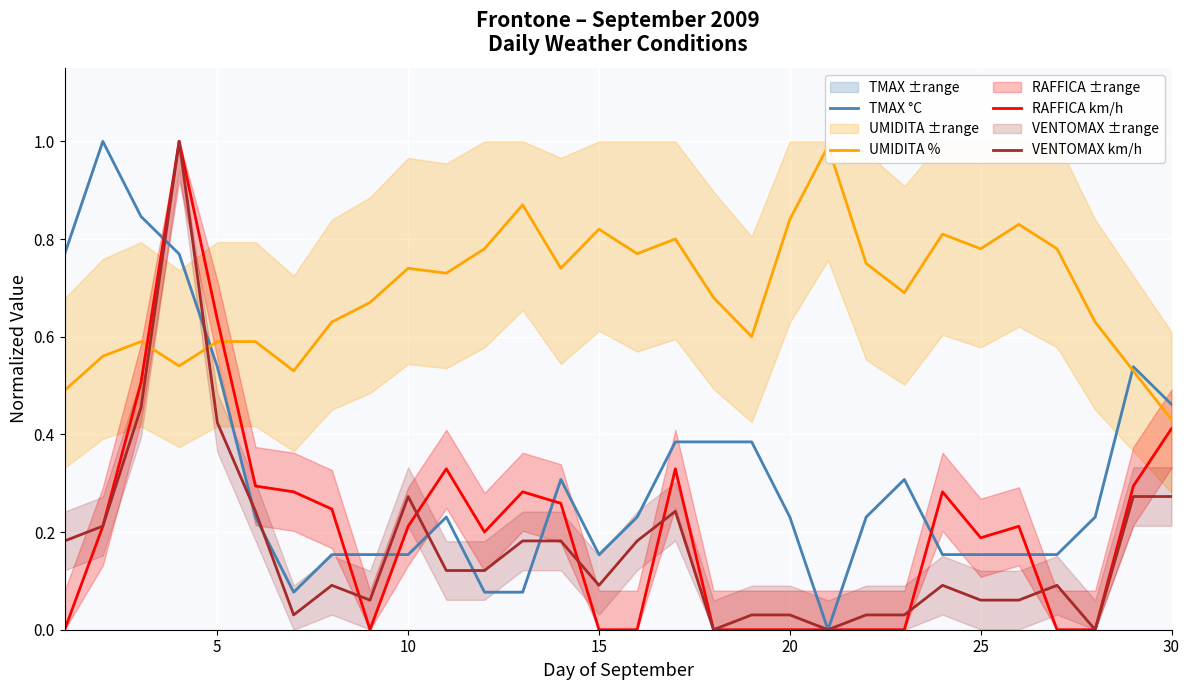

What is the highest value of the VENTOMAX km/h series?

1.0